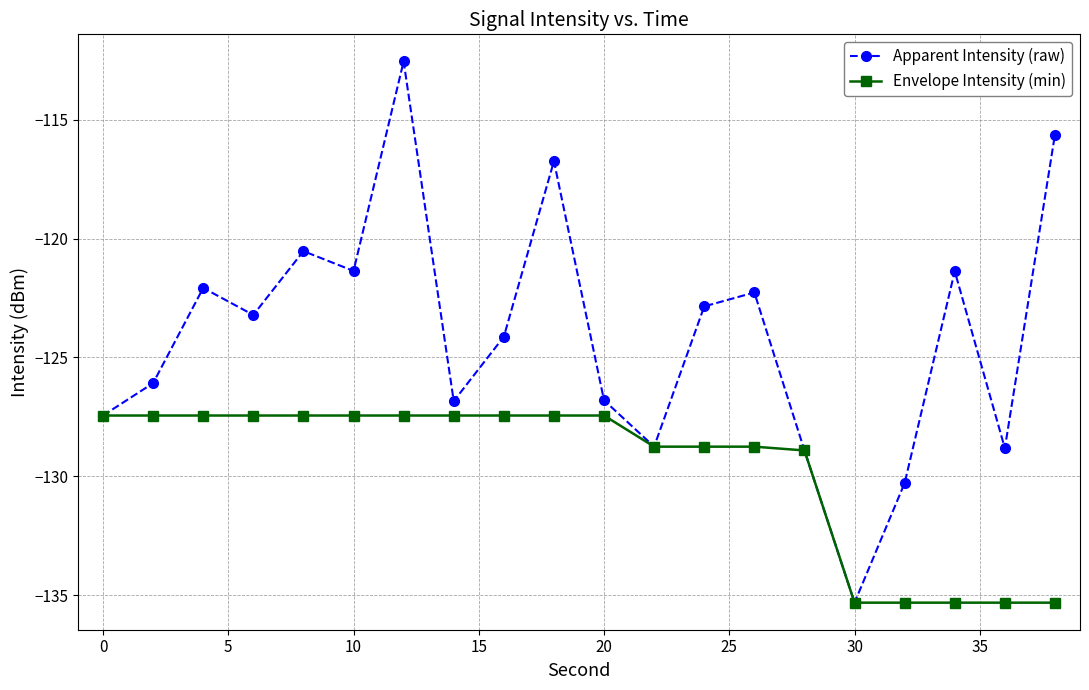

Which series has the largest range (max minus min)?

Apparent Intensity (raw)